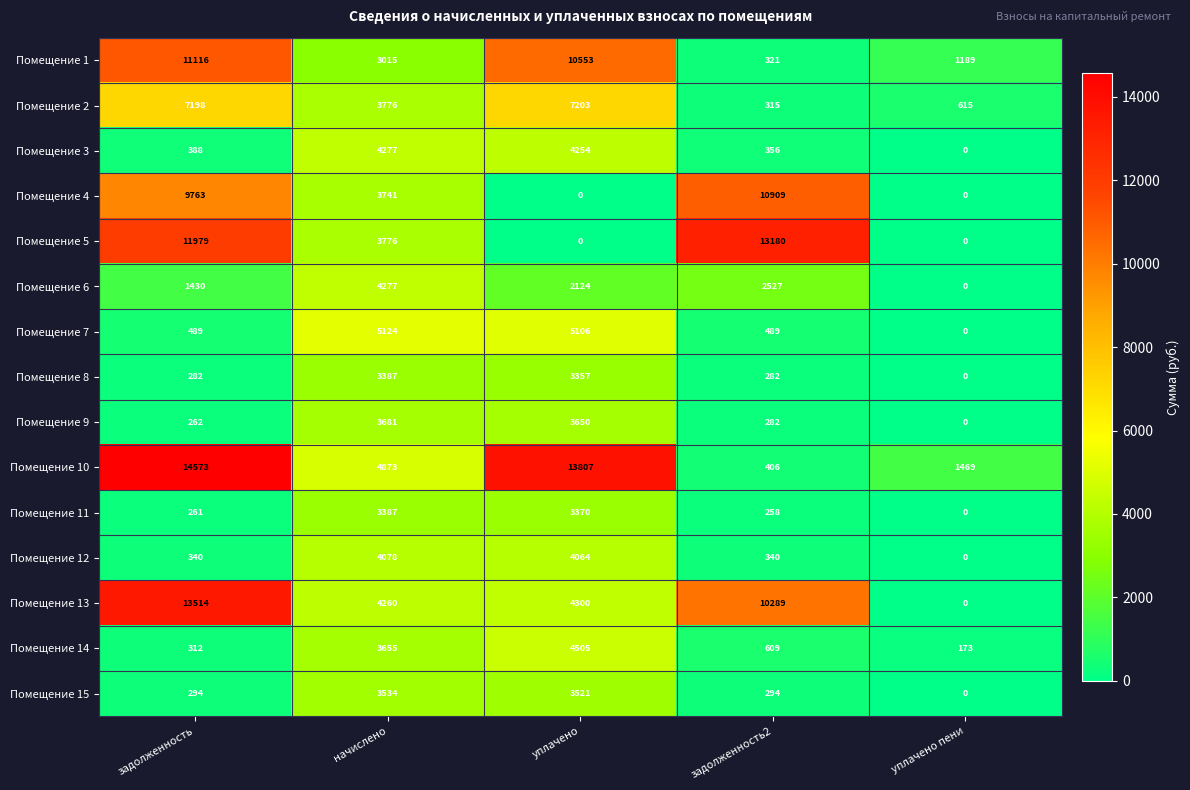

At which category is the sum across all series the highest?

задолженность